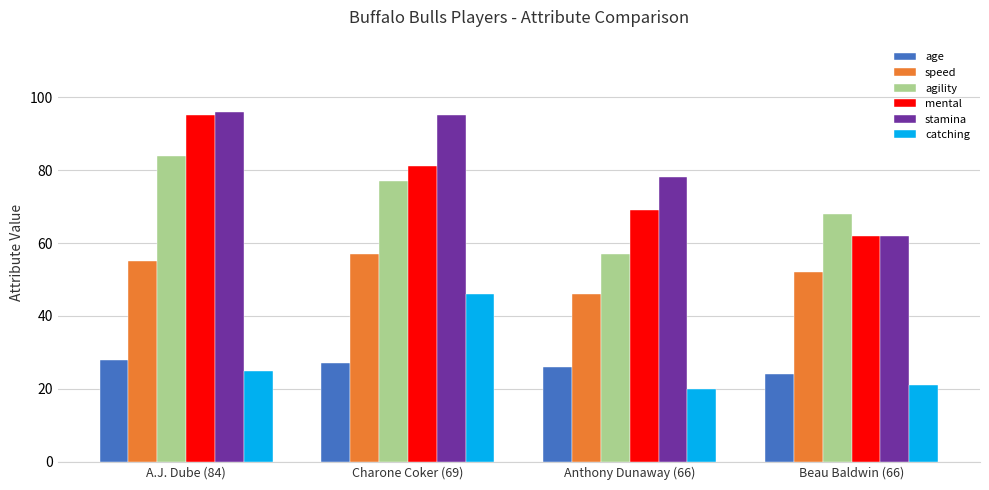

True or false: mental has a value of 95 at A.J. Dube (84).

True